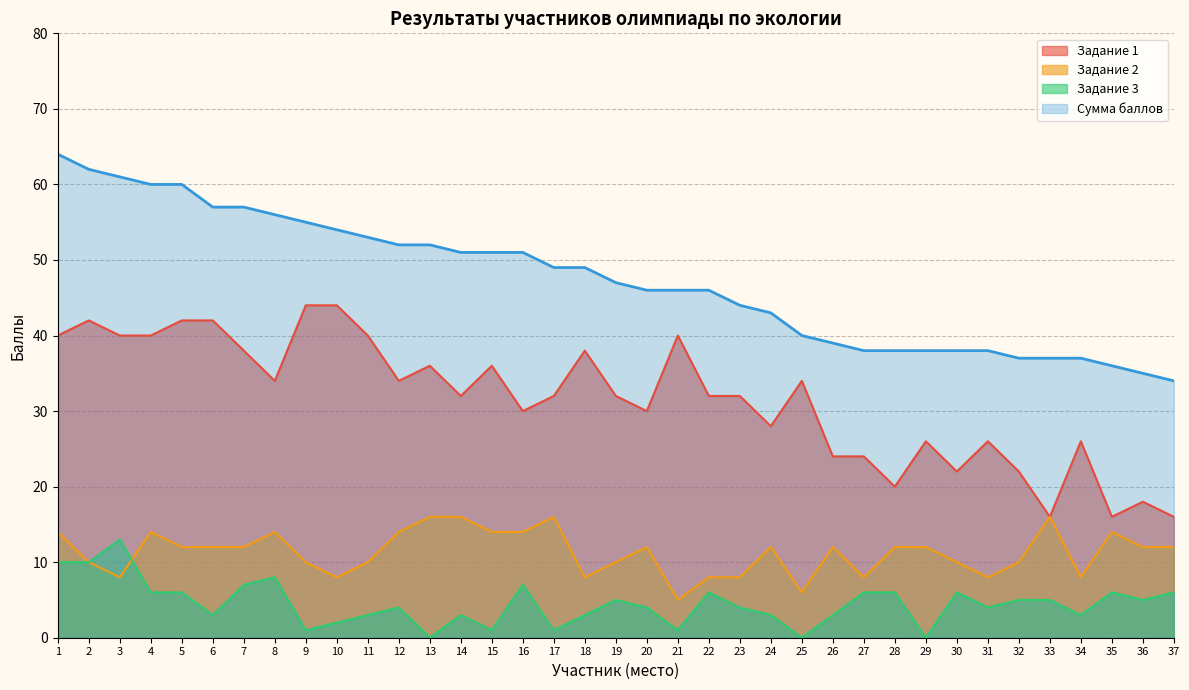

What is the difference between the highest and lowest values at 16?

44